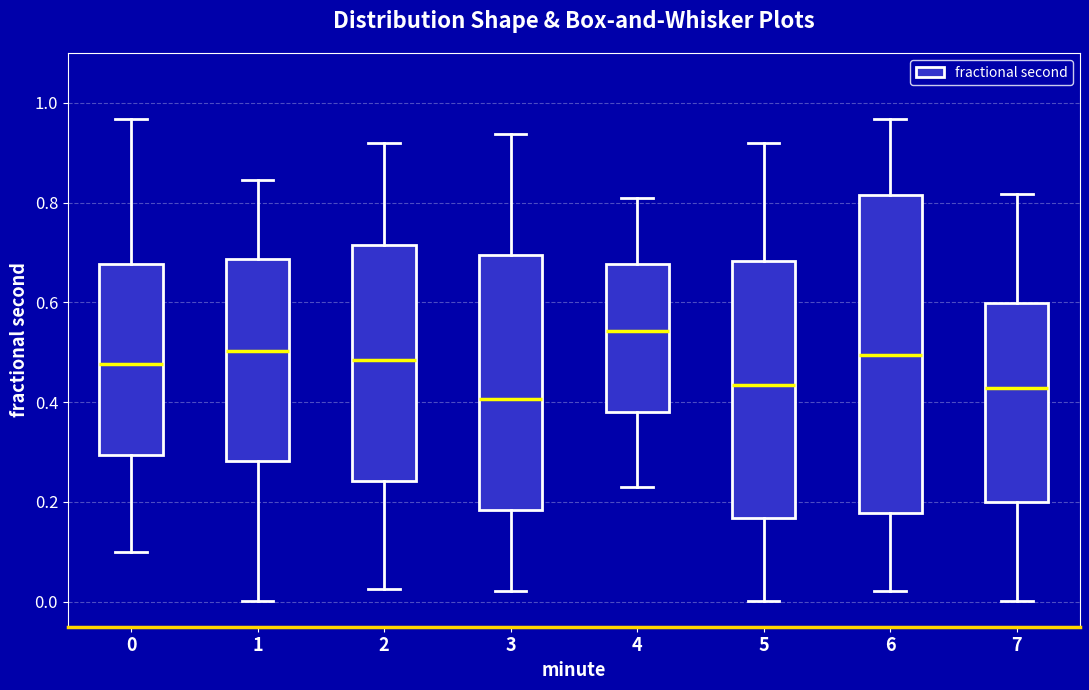

Comparing the boxes themselves (not the whiskers), which one is the tallest?

6